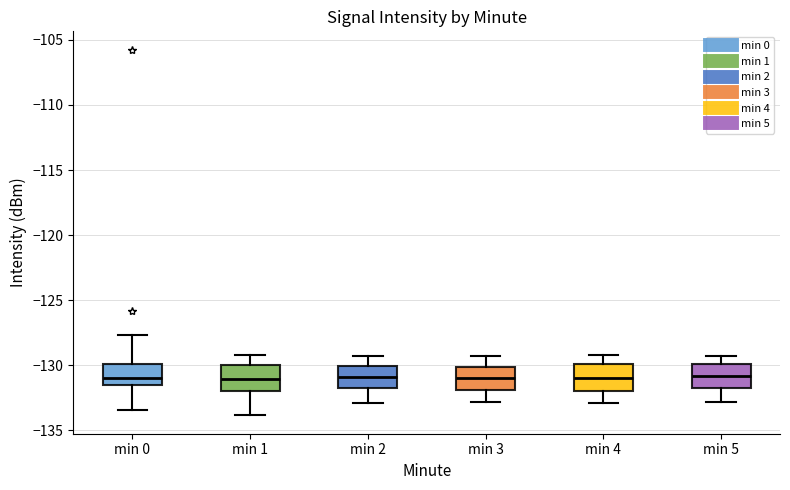

Reading left to right, read every box against the y-axis: the position of its median line, the range the box covers, and the ends of its whiskers. The values are not printed on the chart, so give them approximately, as read against the axis.

min 0: median -131.0, box -131.5 to -130.0, whiskers -133.5 to -127.5
min 1: median -131.0, box -132.0 to -130.0, whiskers -134.0 to -129.0
min 2: median -131.0, box -132.0 to -130.0, whiskers -133.0 to -129.5
min 3: median -131.0, box -132.0 to -130.0, whiskers -133.0 to -129.5
min 4: median -131.0, box -132.0 to -130.0, whiskers -133.0 to -129.0
min 5: median -131.0, box -132.0 to -130.0, whiskers -133.0 to -129.5